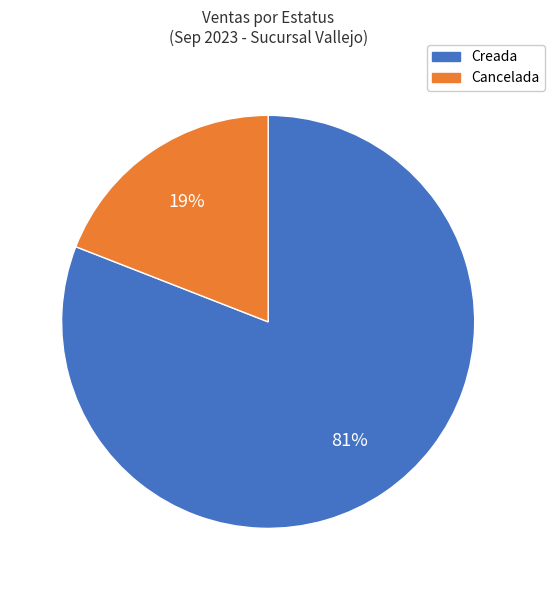

True or false: Cancelada accounts for 19% of the total.

True